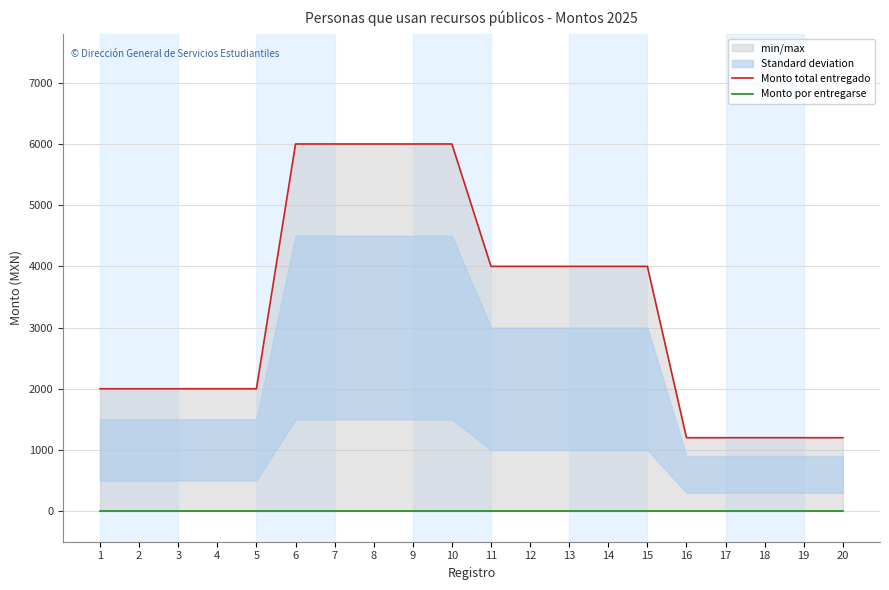

Which series has the largest total across all categories?

Monto total entregado